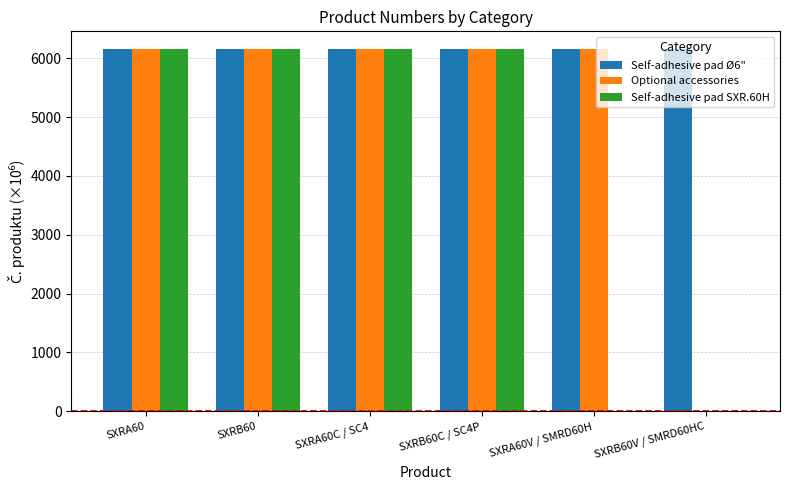

Reading left to right, list all the values displayed in this chart.

Self-adhesive pad Ø6": SXRA60=6151.7	SXRB60=6151.7	SXRA60C / SC4=6151.7	SXRB60C / SC4P=6151.7	SXRA60V / SMRD60H=6151.7	SXRB60V / SMRD60HC=6151.7
Optional accessories: SXRA60=6151.7	SXRB60=6151.7	SXRA60C / SC4=6151.7	SXRB60C / SC4P=6151.7	SXRA60V / SMRD60H=6151.7	SXRB60V / SMRD60HC=0.0
Self-adhesive pad SXR.60H: SXRA60=6151.7	SXRB60=6151.7	SXRA60C / SC4=6151.7	SXRB60C / SC4P=6151.7	SXRA60V / SMRD60H=0.0	SXRB60V / SMRD60HC=0.0